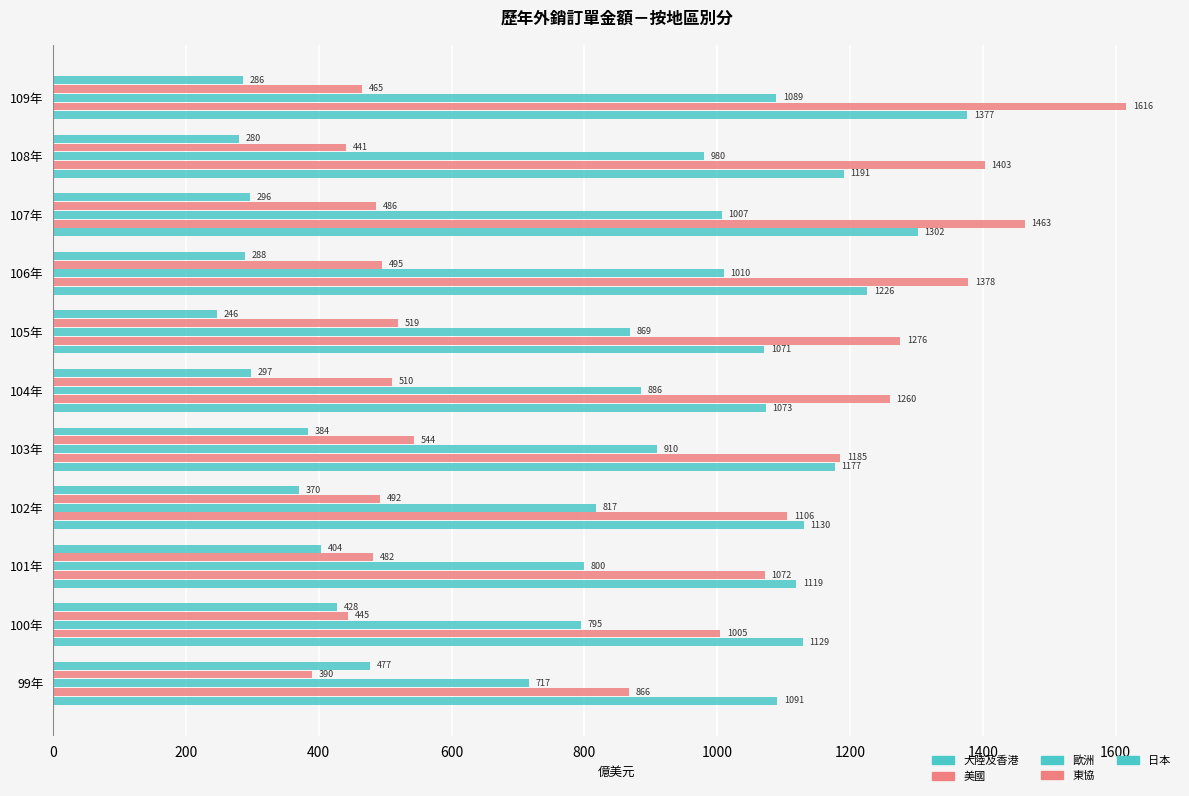

How many data points in 大陸及香港 are less than 1130?

5